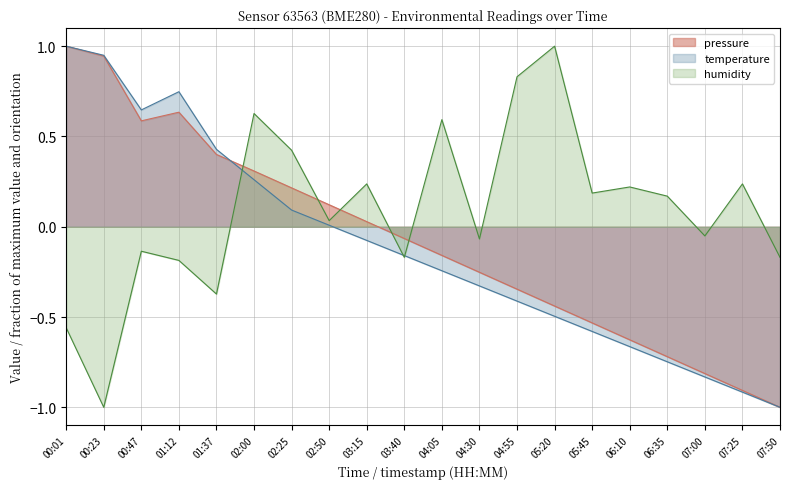

True or false: pressure has a value of -0.0 at 03:40.

False